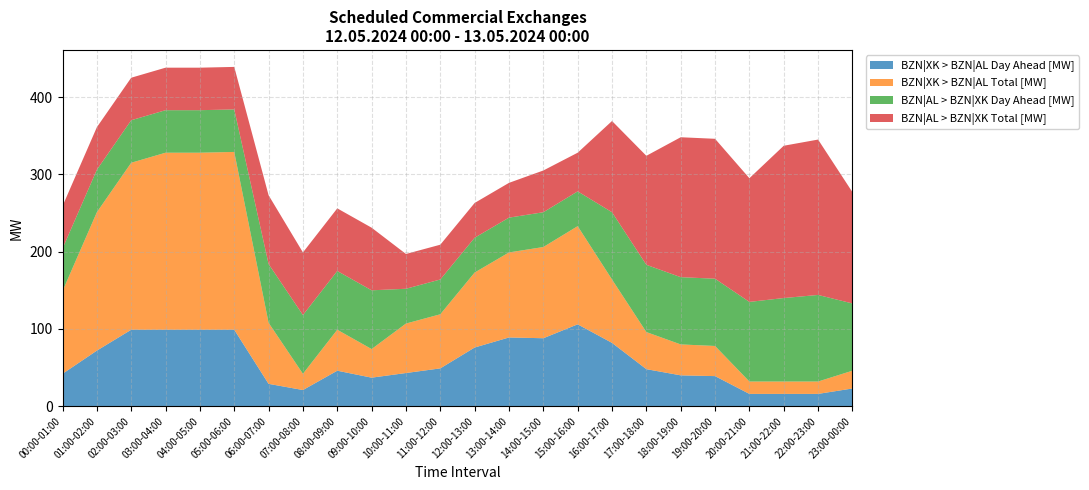

Reading left to right, extract all data points from this chart.

BZN|XK > BZN|AL Day Ahead [MW]: 00:00-01:00=42	01:00-02:00=72	02:00-03:00=99	03:00-04:00=99	04:00-05:00=99	05:00-06:00=99	06:00-07:00=29	07:00-08:00=21	08:00-09:00=46	09:00-10:00=37	10:00-11:00=43	11:00-12:00=49	12:00-13:00=76	13:00-14:00=89	14:00-15:00=88	15:00-16:00=106	16:00-17:00=82	17:00-18:00=48	18:00-19:00=40	19:00-20:00=39	20:00-21:00=16	21:00-22:00=16	22:00-23:00=16	23:00-00:00=23
BZN|XK > BZN|AL Total [MW]: 00:00-01:00=107	01:00-02:00=179	02:00-03:00=216	03:00-04:00=229	04:00-05:00=229	05:00-06:00=230	06:00-07:00=79	07:00-08:00=21	08:00-09:00=53	09:00-10:00=37	10:00-11:00=64	11:00-12:00=70	12:00-13:00=97	13:00-14:00=110	14:00-15:00=118	15:00-16:00=127	16:00-17:00=82	17:00-18:00=48	18:00-19:00=40	19:00-20:00=39	20:00-21:00=16	21:00-22:00=16	22:00-23:00=16	23:00-00:00=23
BZN|AL > BZN|XK Day Ahead [MW]: 00:00-01:00=55	01:00-02:00=55	02:00-03:00=55	03:00-04:00=55	04:00-05:00=55	05:00-06:00=55	06:00-07:00=76	07:00-08:00=76	08:00-09:00=76	09:00-10:00=76	10:00-11:00=45	11:00-12:00=45	12:00-13:00=45	13:00-14:00=45	14:00-15:00=45	15:00-16:00=45	16:00-17:00=87	17:00-18:00=87	18:00-19:00=87	19:00-20:00=87	20:00-21:00=103	21:00-22:00=108	22:00-23:00=112	23:00-00:00=87
BZN|AL > BZN|XK Total [MW]: 00:00-01:00=55	01:00-02:00=55	02:00-03:00=55	03:00-04:00=55	04:00-05:00=55	05:00-06:00=55	06:00-07:00=89	07:00-08:00=81	08:00-09:00=81	09:00-10:00=81	10:00-11:00=45	11:00-12:00=45	12:00-13:00=45	13:00-14:00=45	14:00-15:00=54	15:00-16:00=50	16:00-17:00=118	17:00-18:00=141	18:00-19:00=181	19:00-20:00=181	20:00-21:00=160	21:00-22:00=197	22:00-23:00=201	23:00-00:00=144